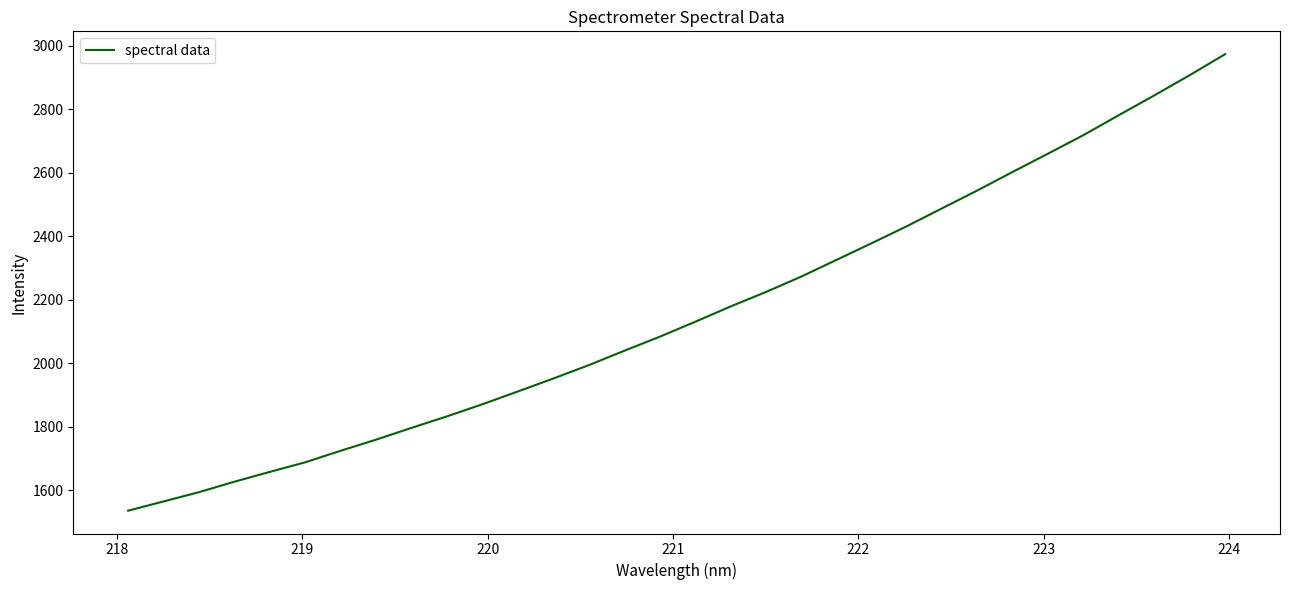

What is the difference between the maximum and minimum values?

1437.9